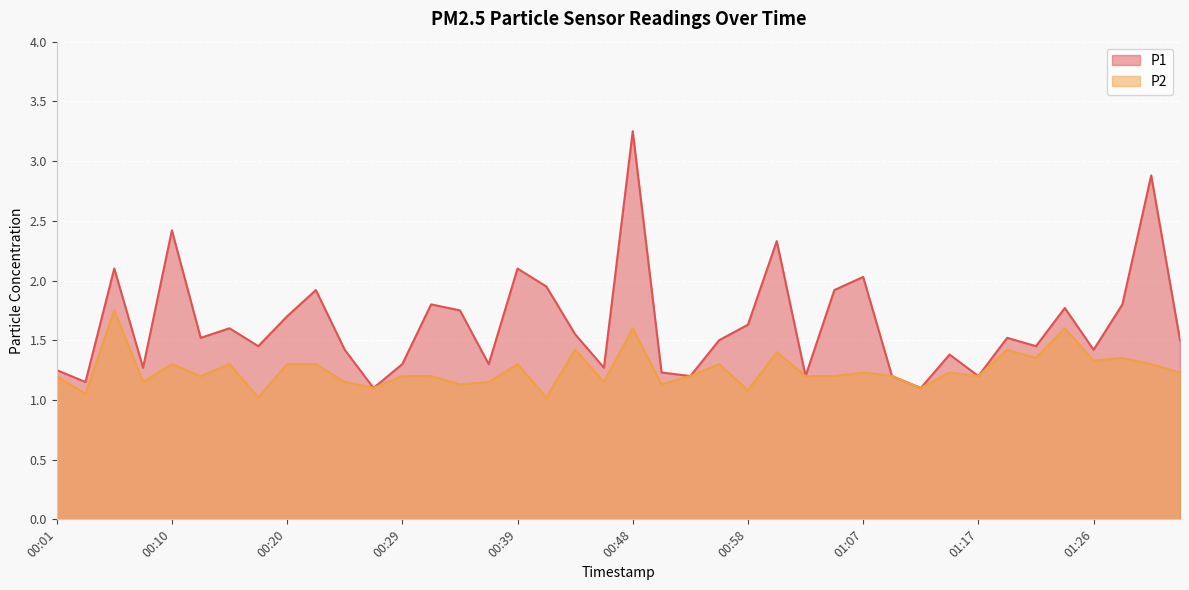

Is it true that P2 equals 1.3 at 01:31?

True